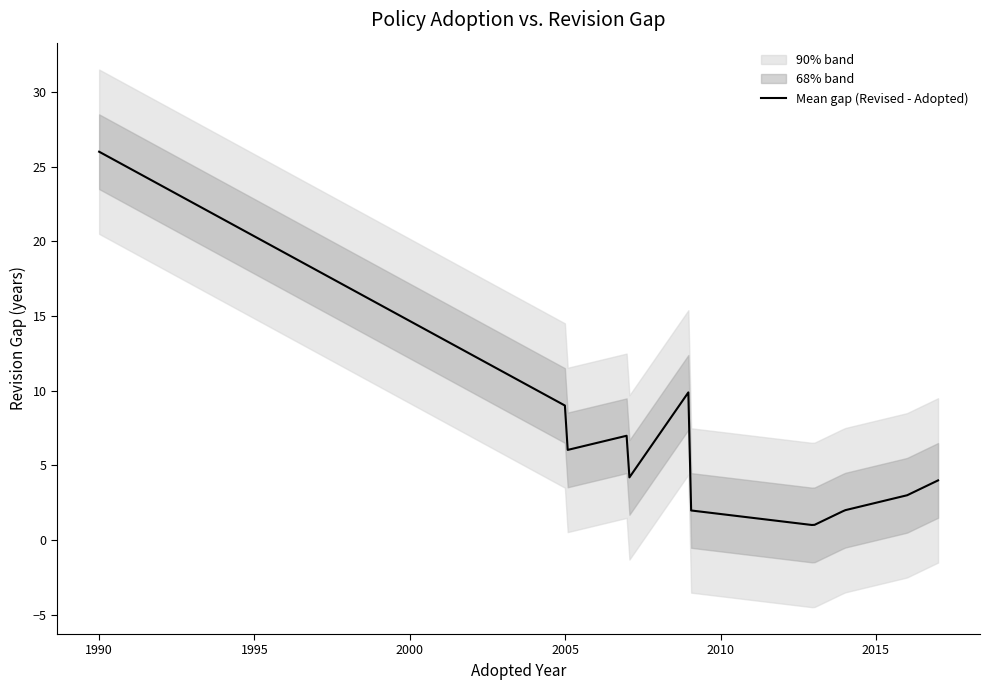

How many lines are shown in the chart?

1